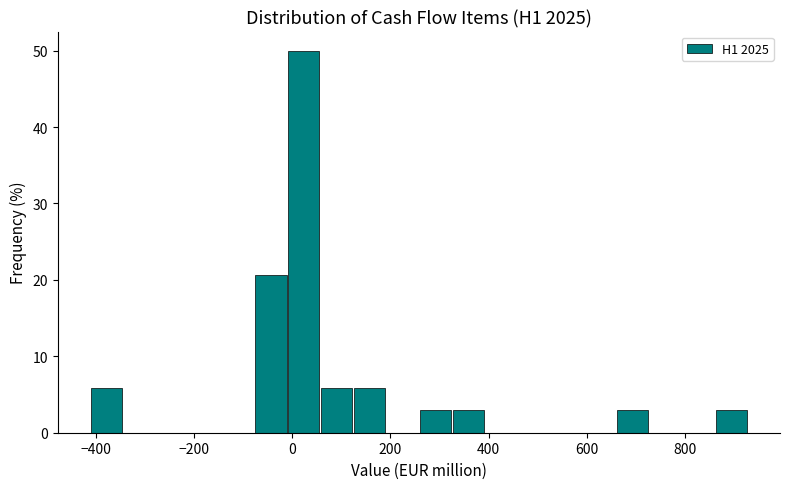

Around what value on the x-axis is the tallest bar? Give the approximate position of its centre, as read against the axis.

20